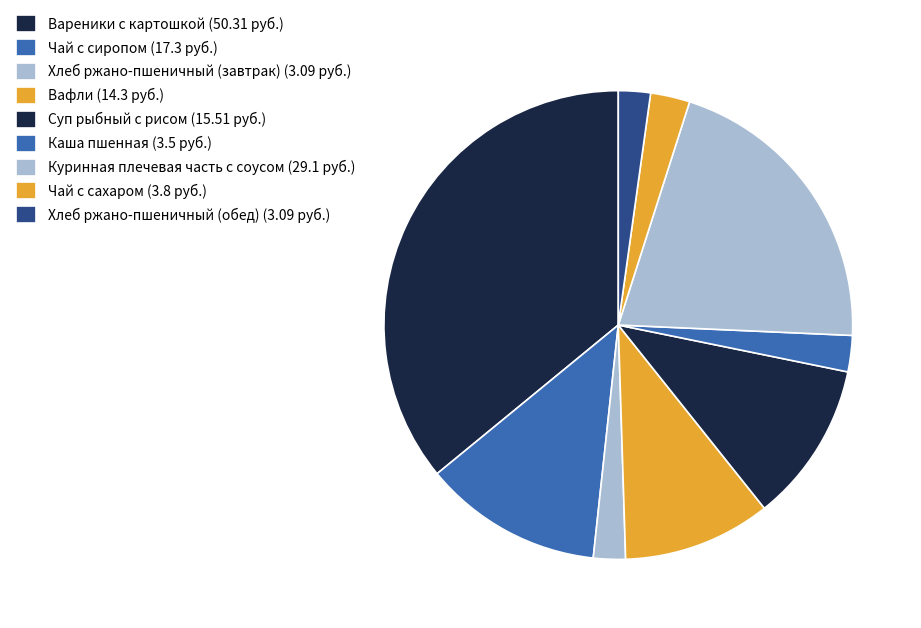

How many segments does this pie chart have?

9